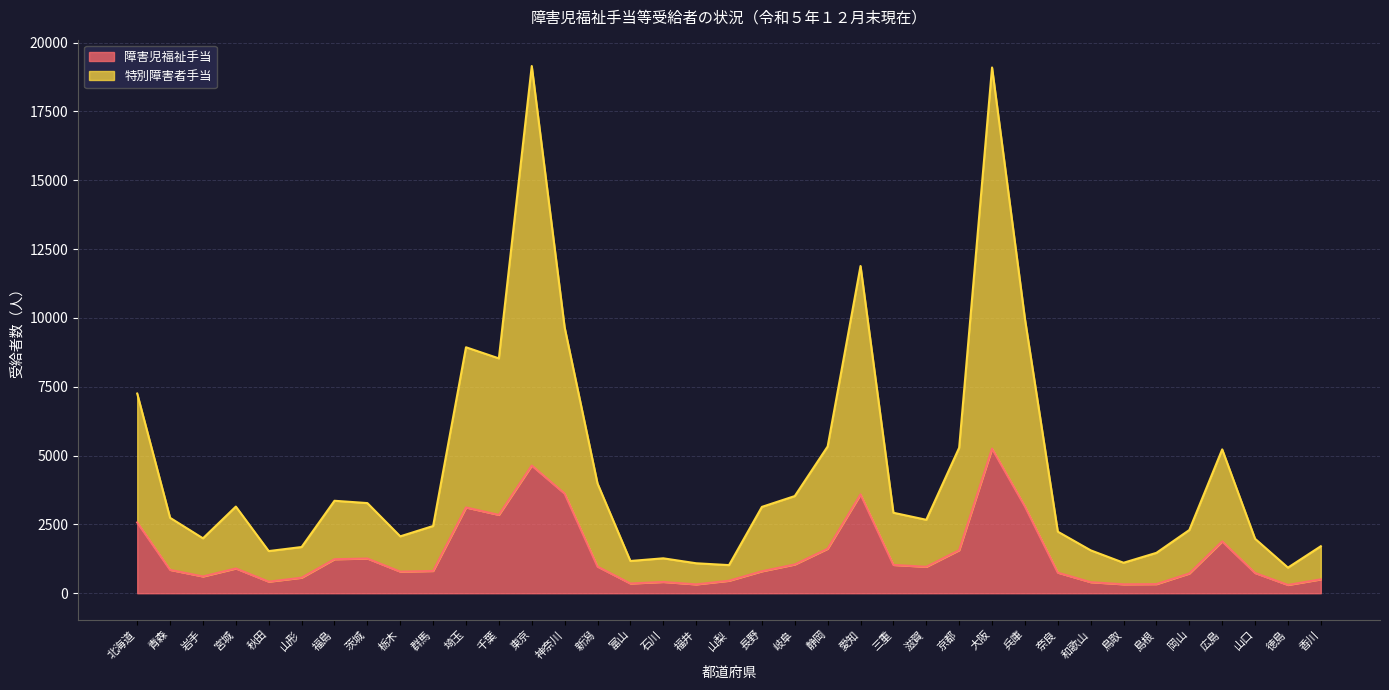

What is the minimum value for 障害児福祉手当?

302